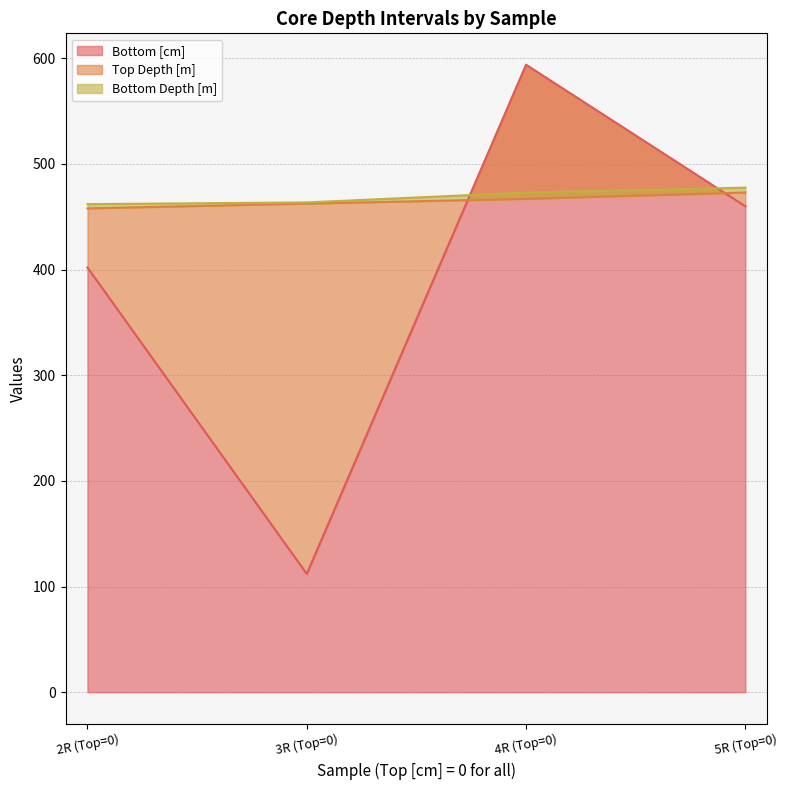

True or false: Bottom Depth [m] and Top Depth [m] intersect in this chart.

False